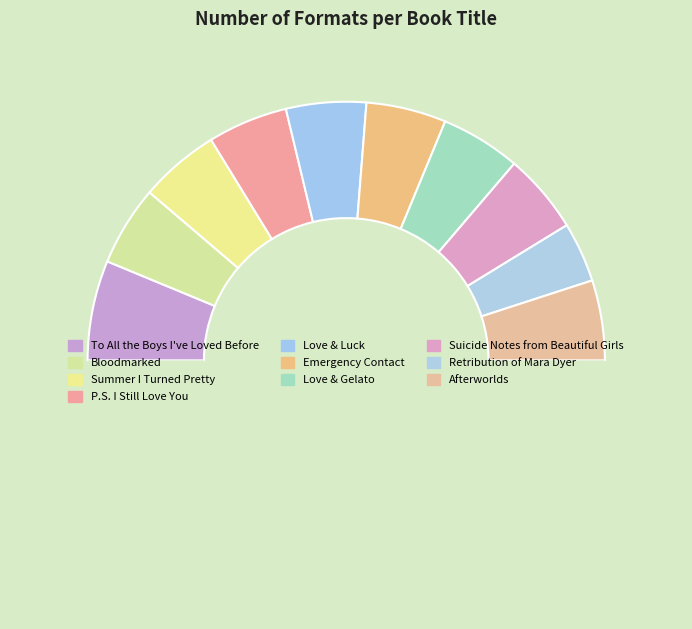

Rank the categories by value from highest to lowest.

To All the Boys I've Loved Before, Bloodmarked, Summer I Turned Pretty, P.S. I Still Love You, Love & Luck, Emergency Contact, Love & Gelato, Suicide Notes from Beautiful Girls, Afterworlds, Retribution of Mara Dyer